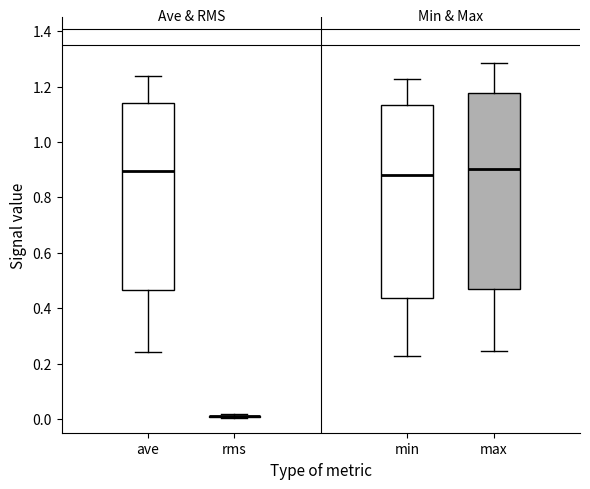

Reading left to right, transcribe this box plot: for each box, give where its median line is, the range the box spans, and where its two whiskers end, as read against the y-axis. The values are not printed on the chart, so give them approximately, as read against the axis.

ave: median 0.90, box 0.46 to 1.14, whiskers 0.24 to 1.24
rms: box collapsed to a line at 0.00, whiskers 0.00 to 0.02
min: median 0.88, box 0.44 to 1.14, whiskers 0.22 to 1.22
max: median 0.90, box 0.46 to 1.18, whiskers 0.24 to 1.28